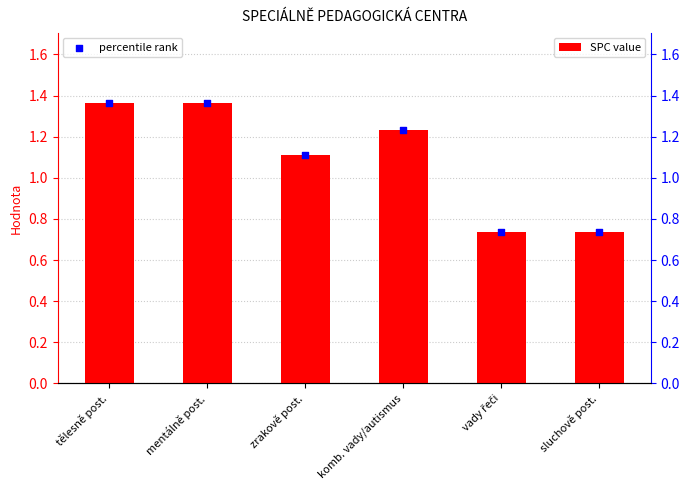

What are all the series names shown in the legend?

SPC value, percentile rank